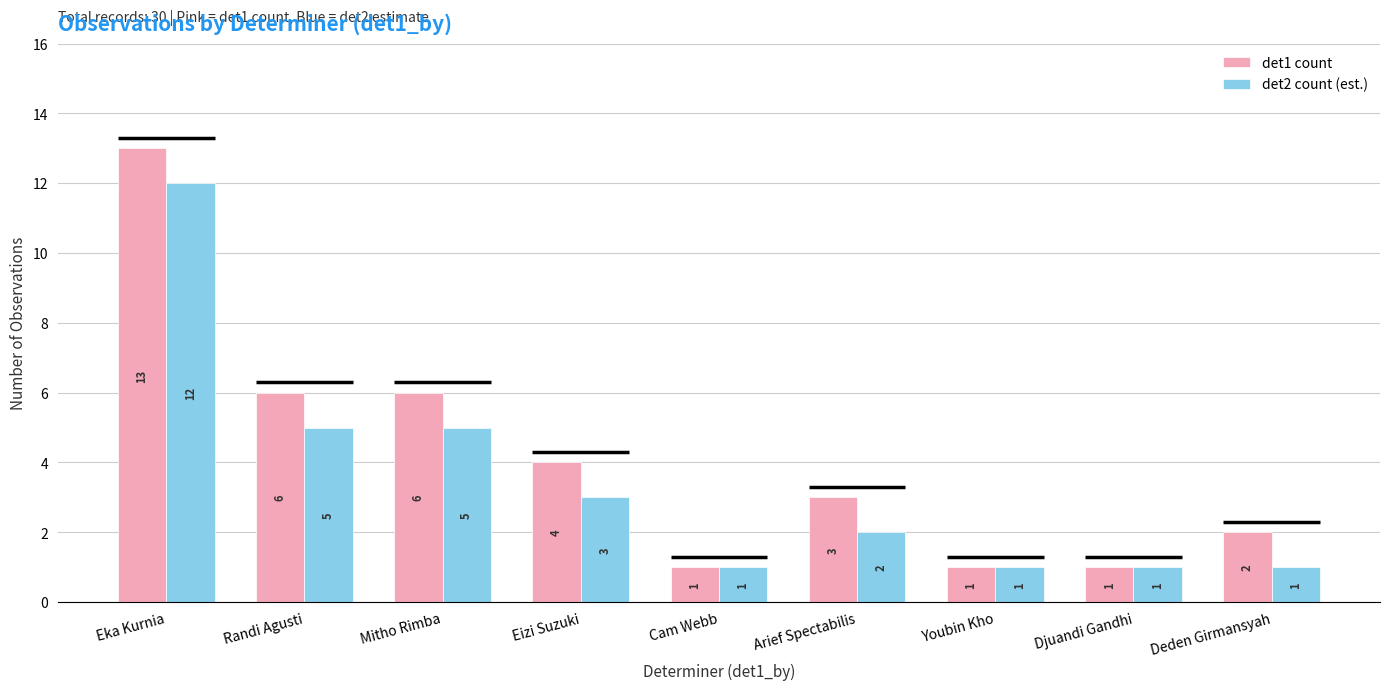

At which category is the sum across all series the highest?

Eka Kurnia